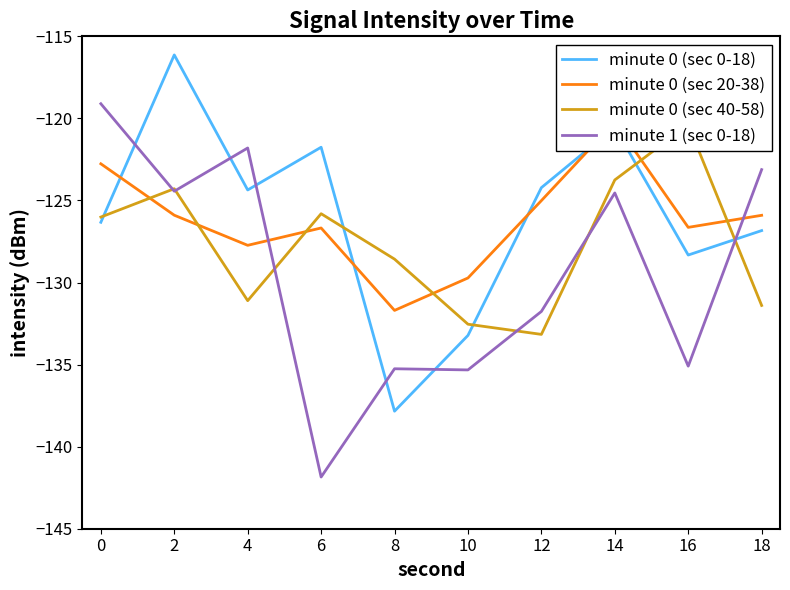

What are all the series names shown in the legend?

minute 0 (sec 0-18), minute 0 (sec 20-38), minute 0 (sec 40-58), minute 1 (sec 0-18)